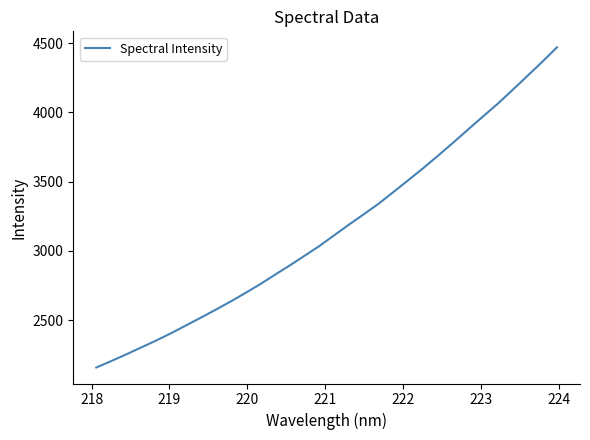

True or false: there are more than 2 points higher than both neighbors.

False